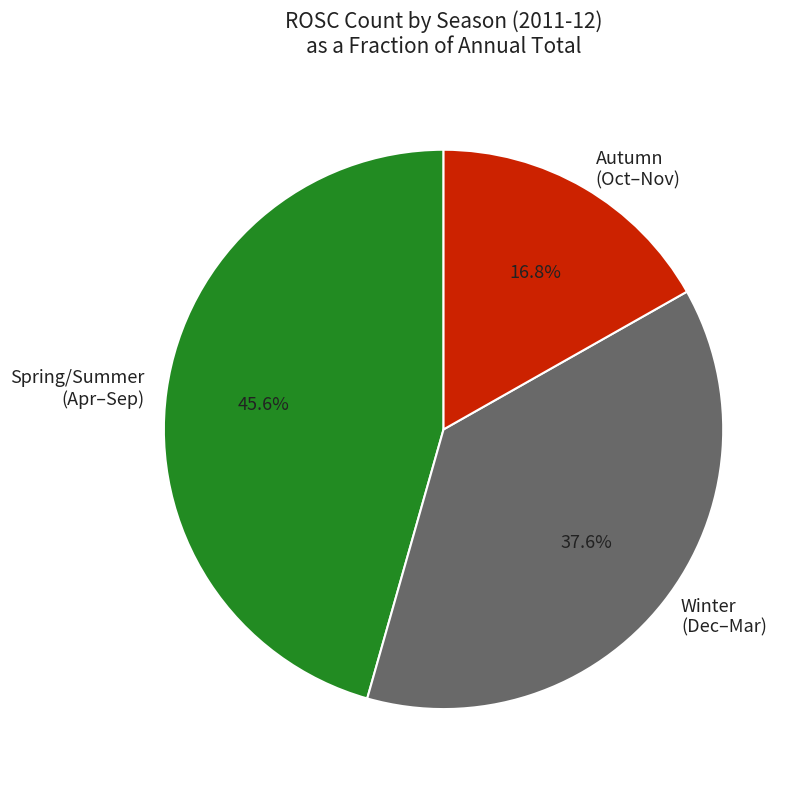

Approximately how many times larger is the value at Spring/Summer (Apr–Sep) compared to Winter (Dec–Mar)?

1.2